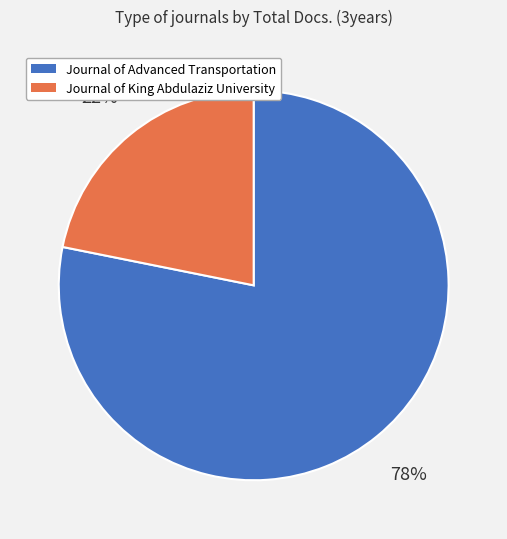

What is the smallest slice in the pie chart?

Journal of King Abdulaziz University